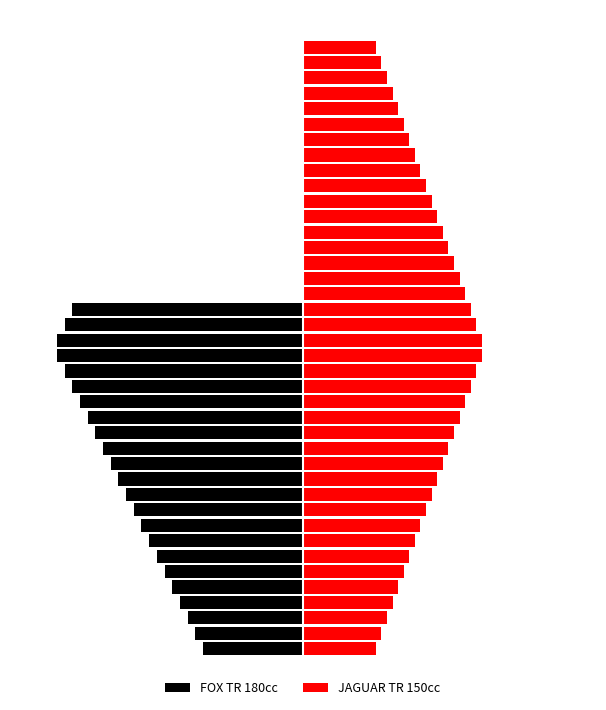

Between 19 and 38, which series saw the biggest shift?

FOX TR 180cc